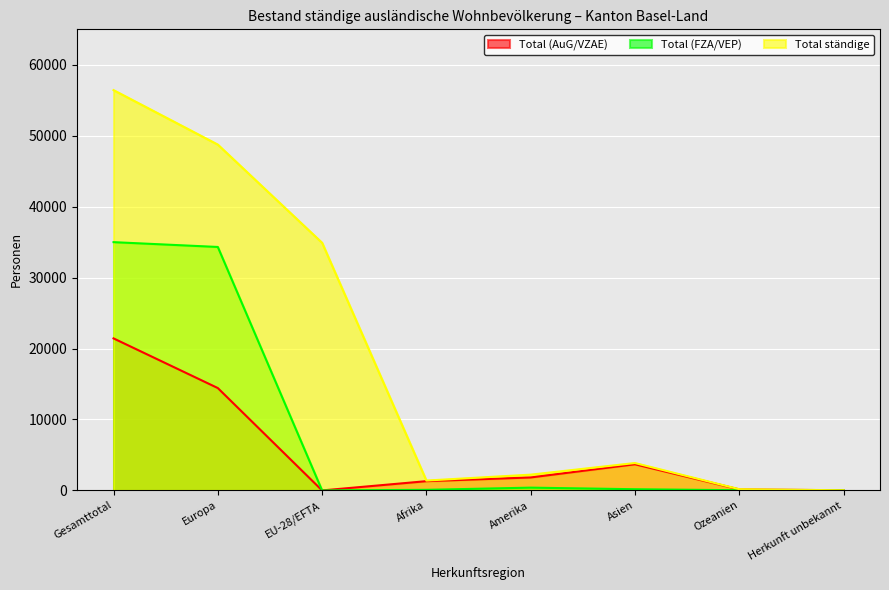

Where is the first local minimum for Total (AuG/VZAE)?

EU-28/EFTA